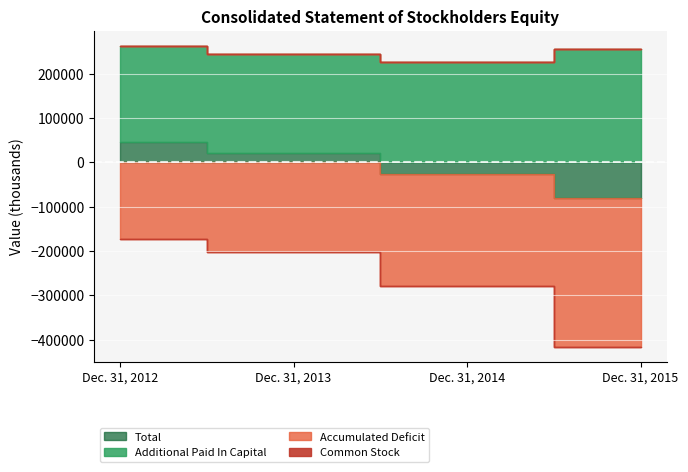

What value does the Total series have at Dec. 31, 2014, to the nearest 10?

-26450